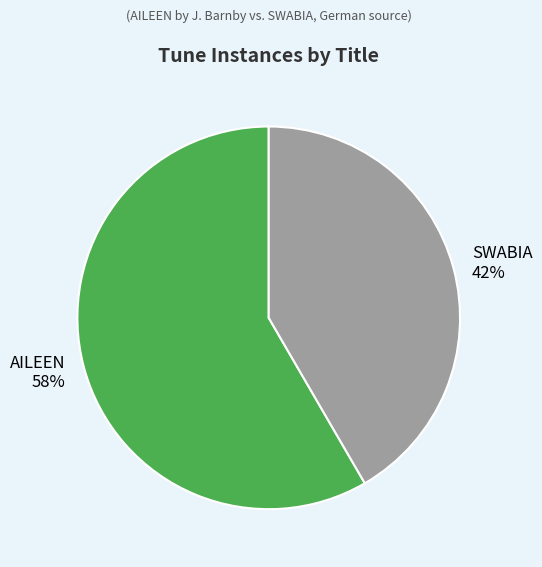

How many segments does this pie chart have?

2